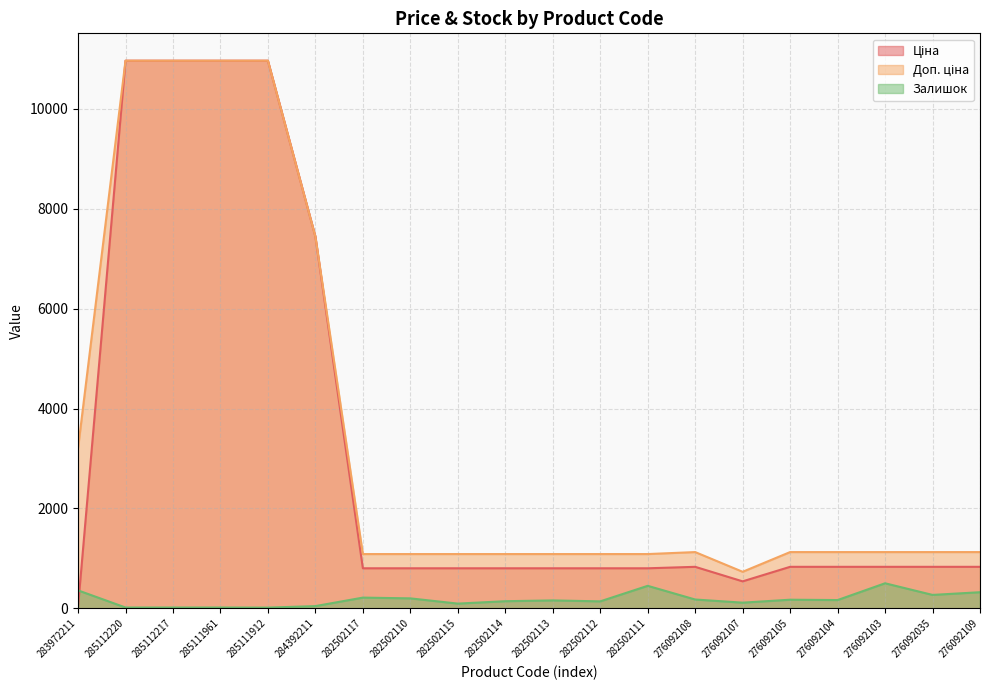

Which category has the highest value in the Доп. ціна series?

285112220